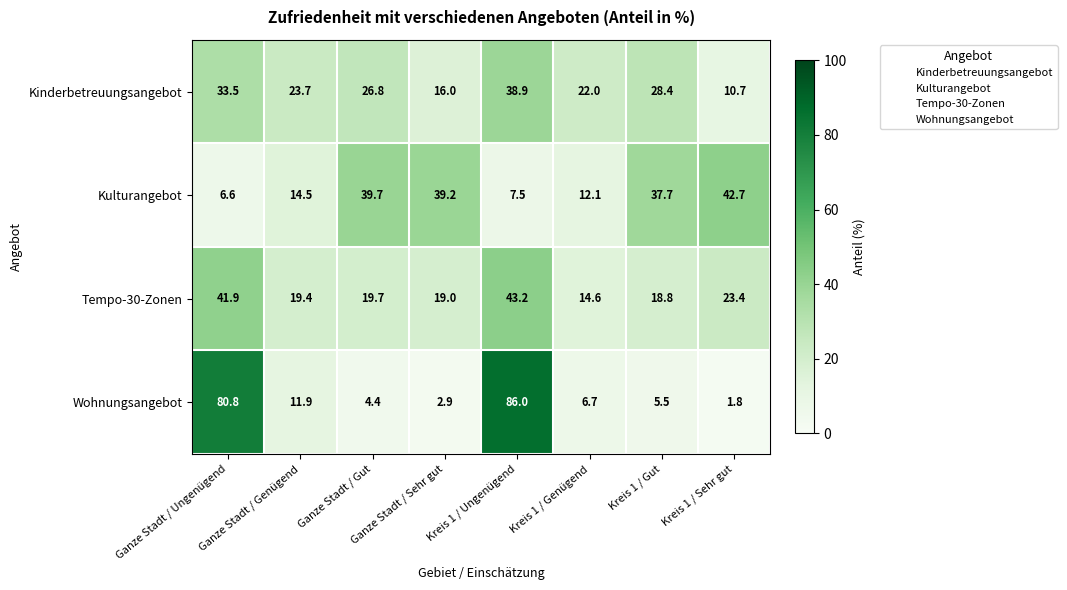

How many data points in Wohnungsangebot are above 6?

4